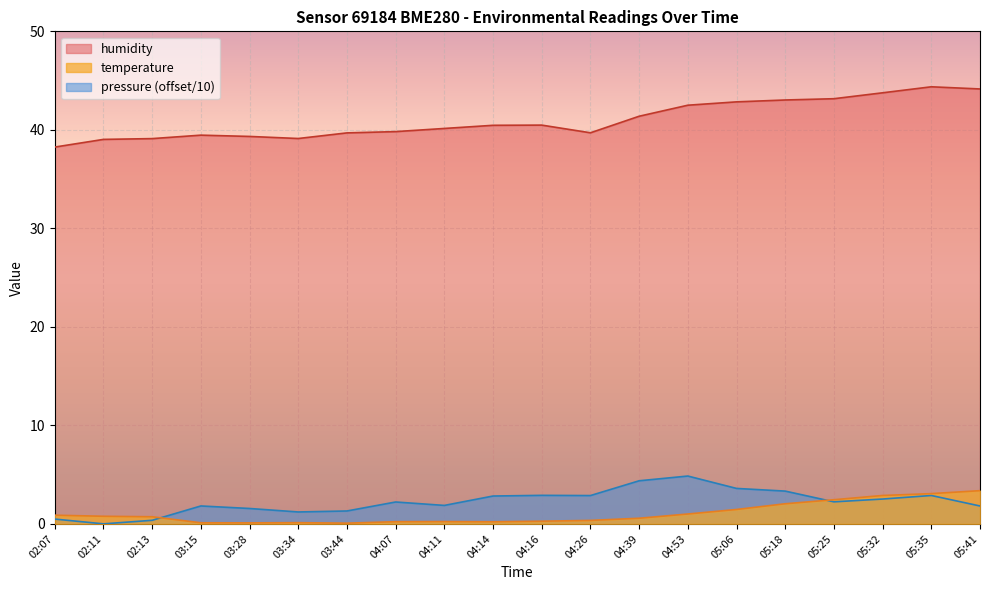

What is the sum of all temperature values?

20.9